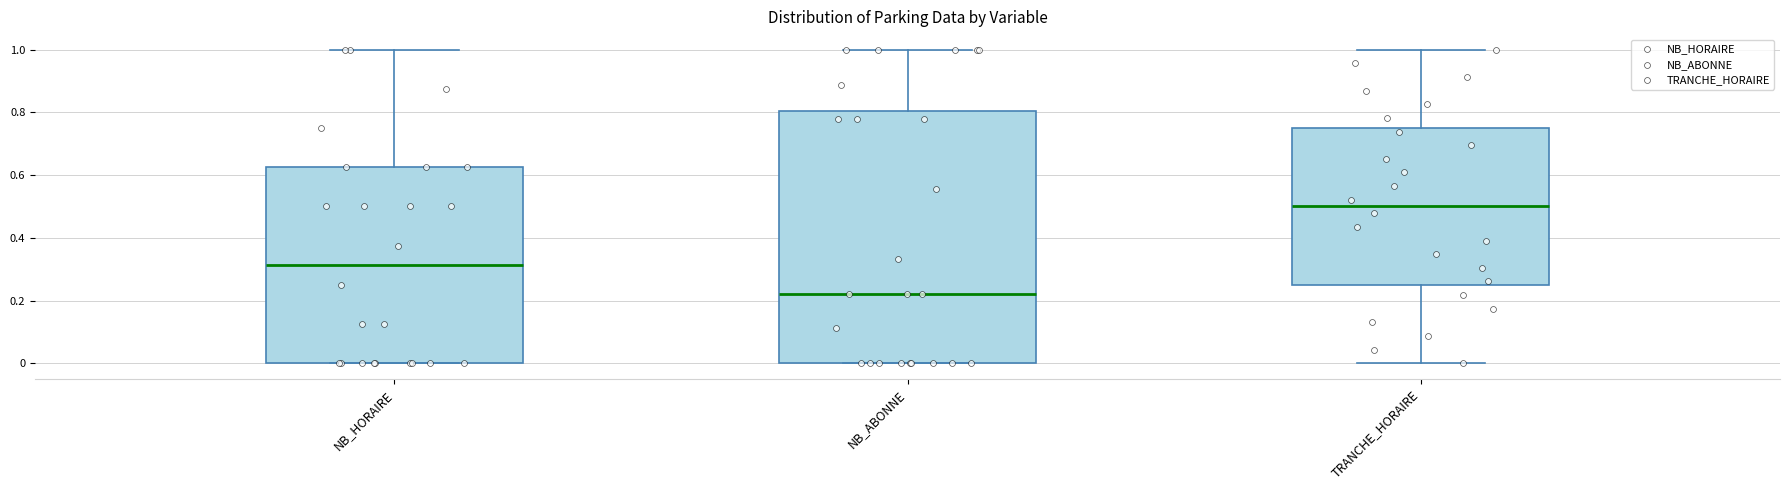

Comparing the boxes themselves (not the whiskers), which one is the tallest?

NB_ABONNE